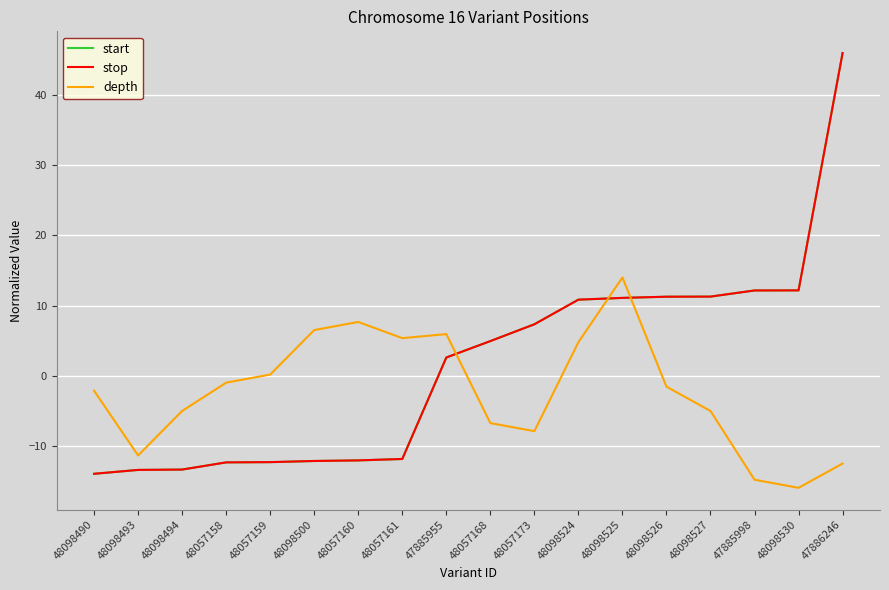

How many intersections are there between depth and stop?

3